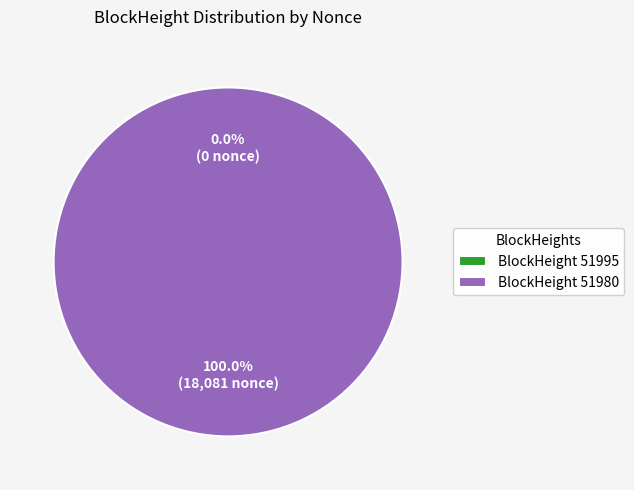

Which slice is the largest?

51980